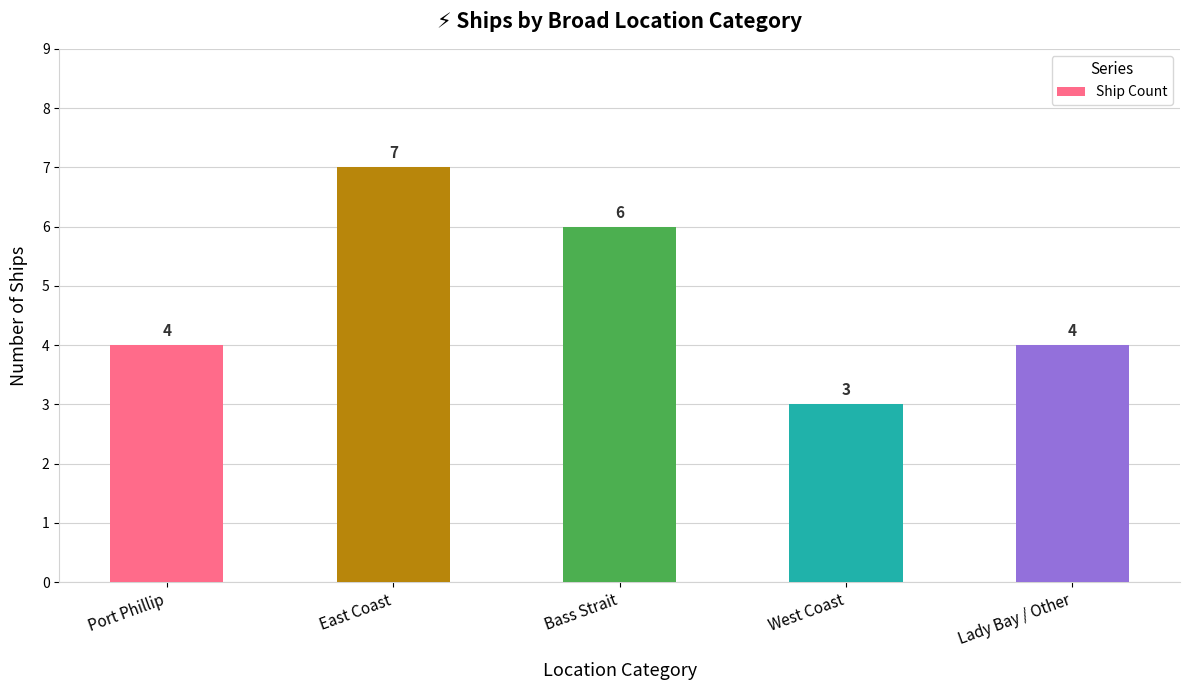

What is the smallest value displayed?

3